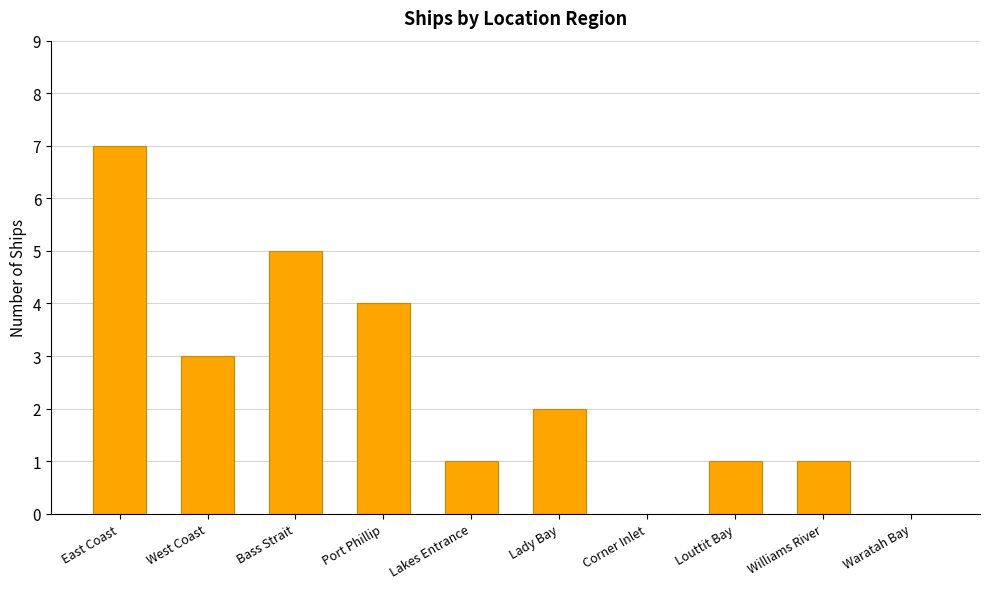

Between Lakes Entrance and West Coast, which is larger?

West Coast